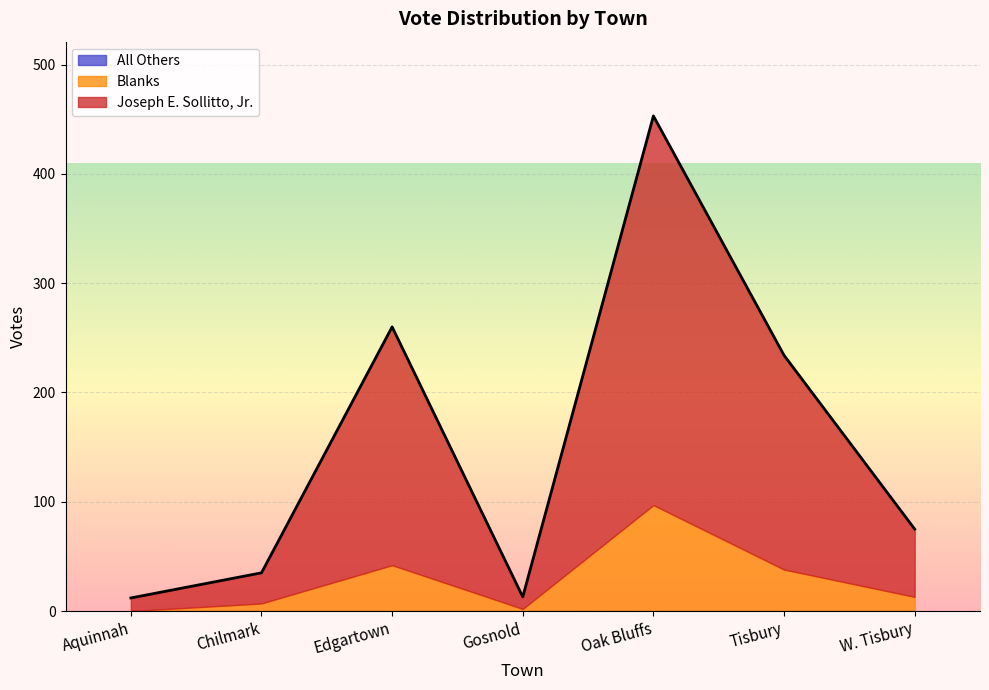

At how many categories does at least one series exceed 46?

4